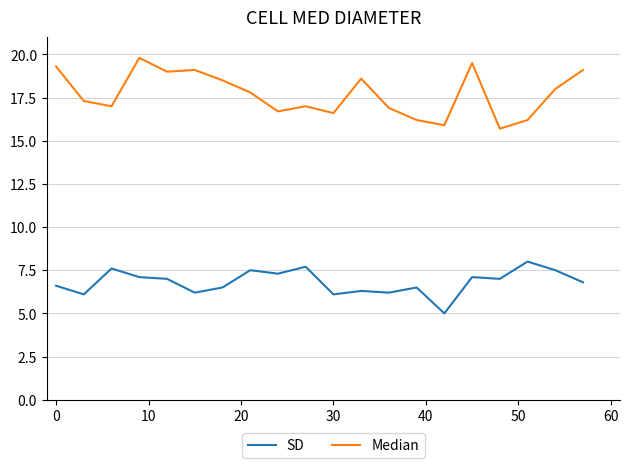

Which series has the largest total across all categories?

Median